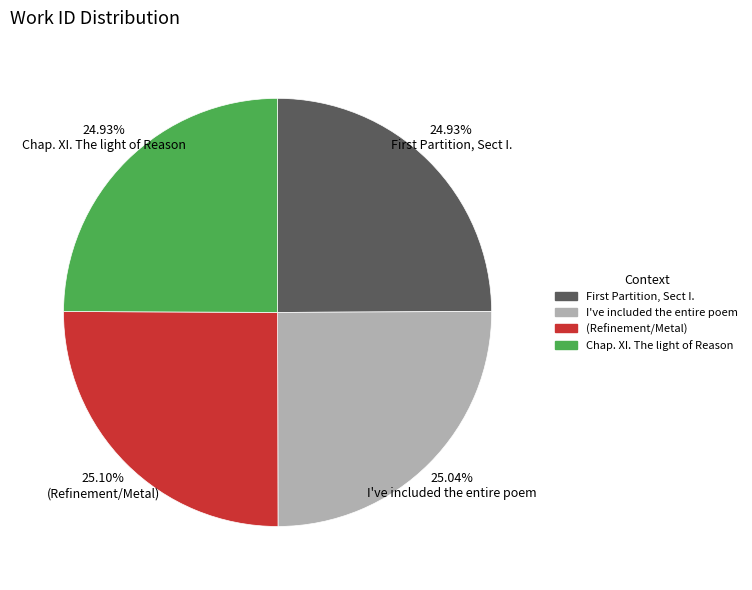

Is there any slice that represents more than half of the pie?

No